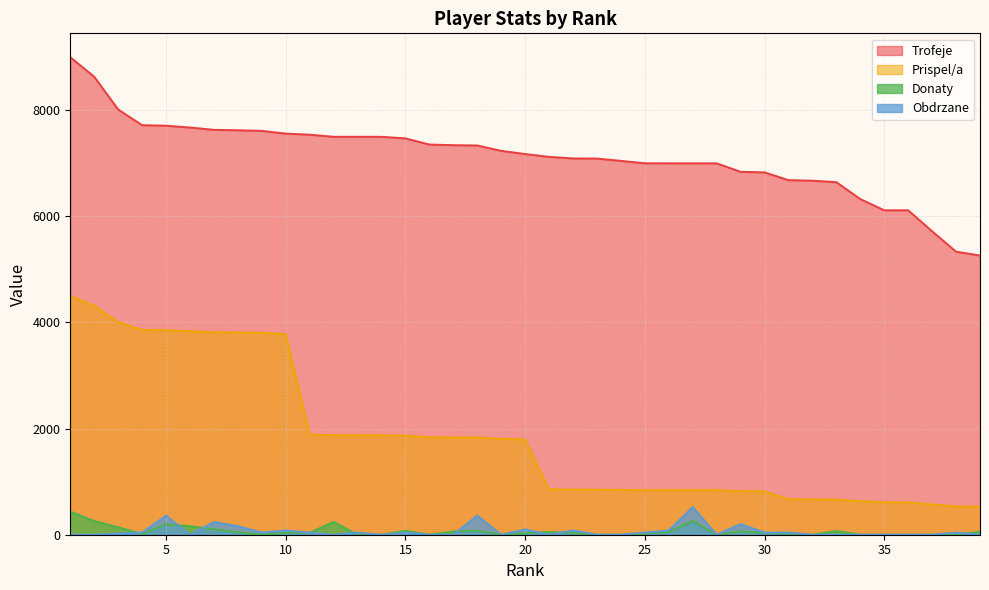

True or false: Prispel/a and Trofeje cross at least once.

False